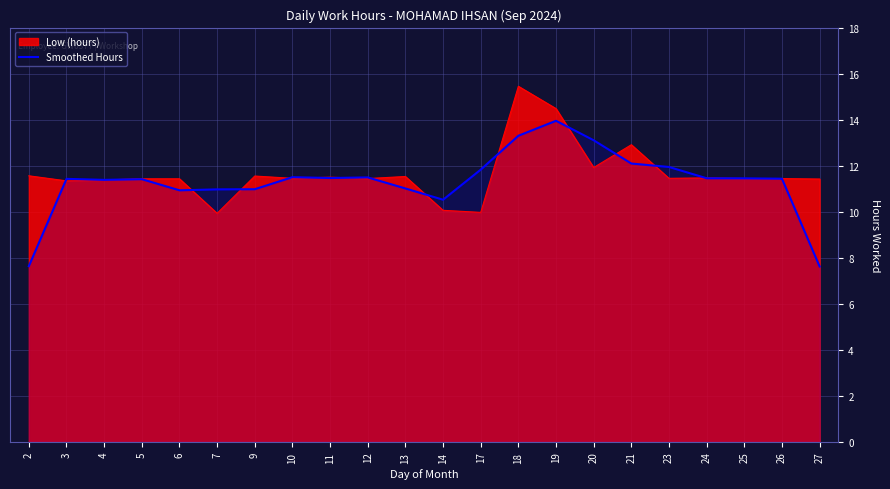

Which label corresponds to the largest value in the chart?

18